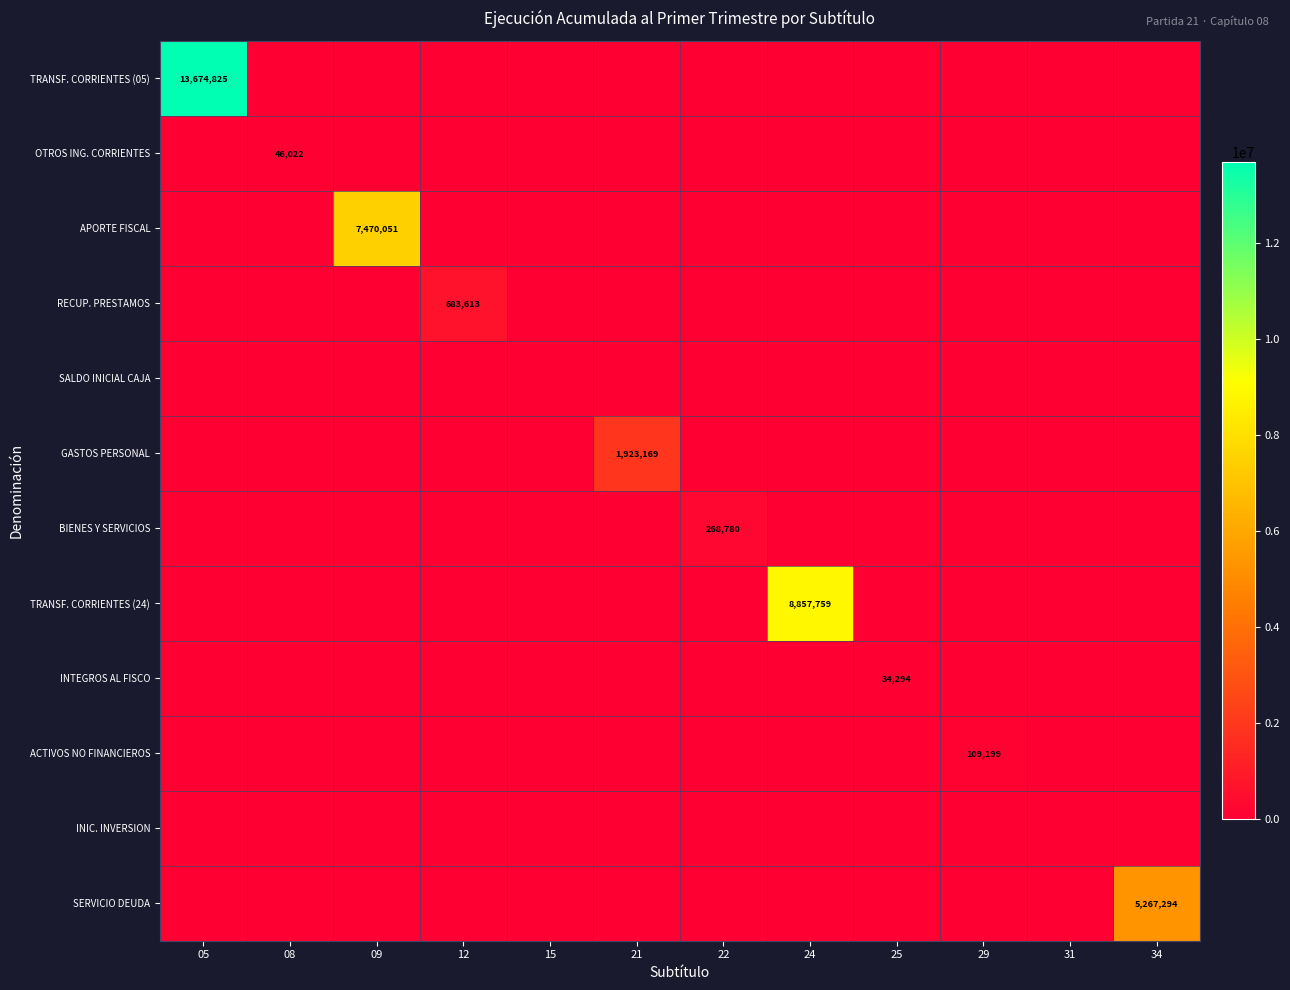

What is the sum of the INTEGROS AL FISCO values at 21 and 25?

34294